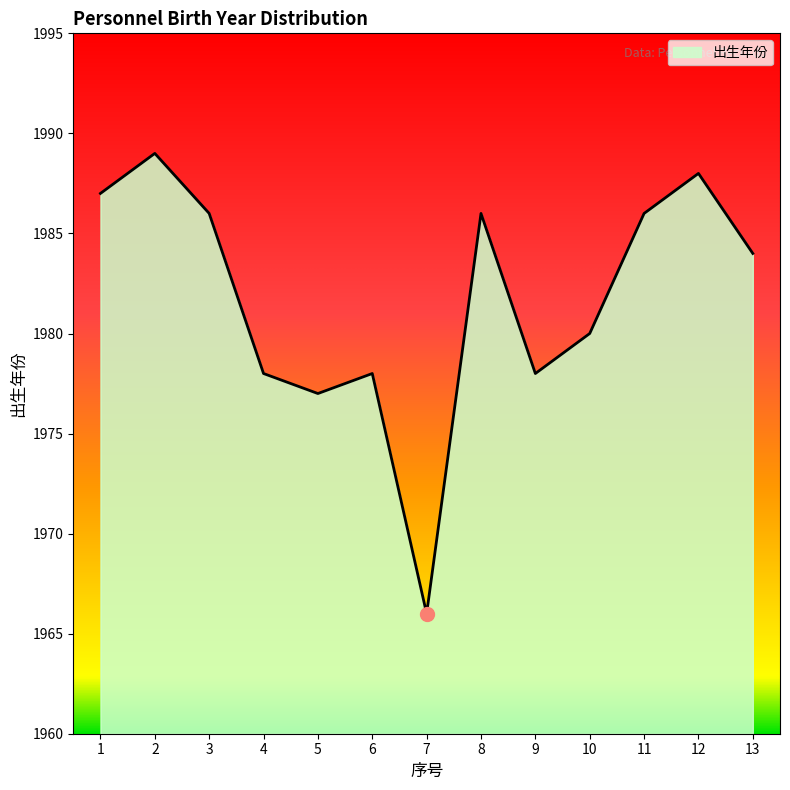

How many interior local peaks (higher than both neighbors) does the data have?

4